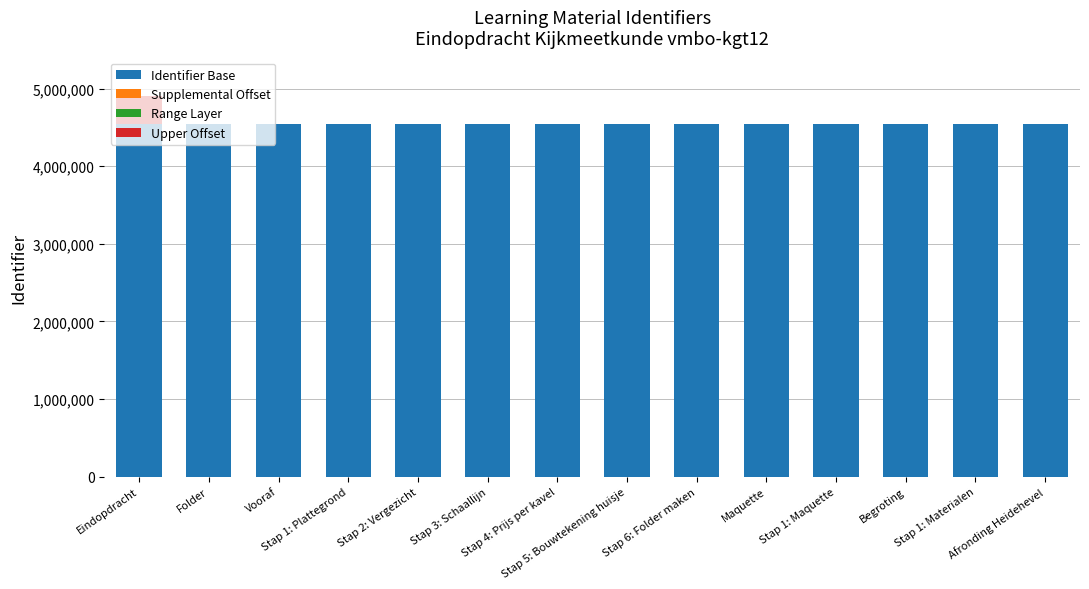

What is the sum of all Identifier Base values?

63560000